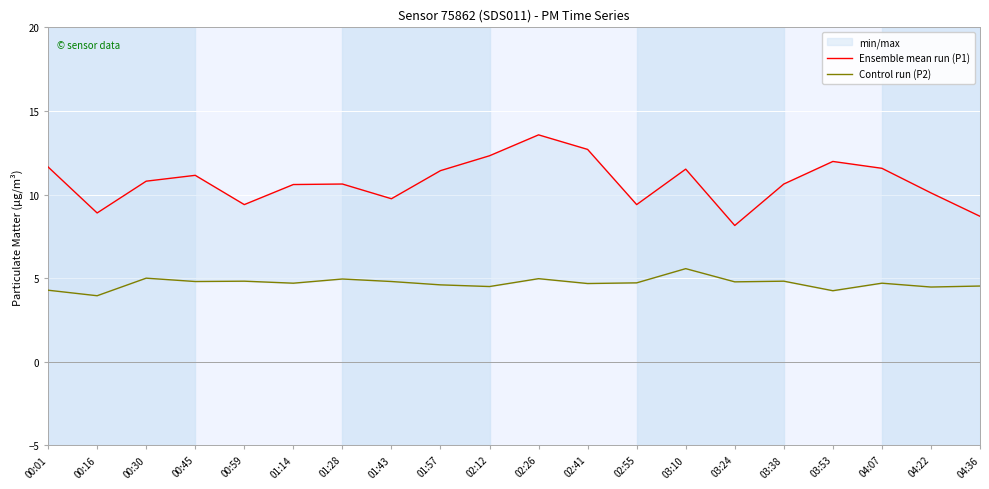

The value of Control run (P2) at 01:43 is 4.8. True or false?

True